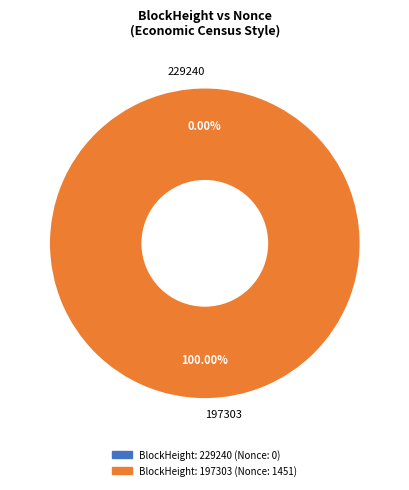

Count the number of slices in the pie.

2